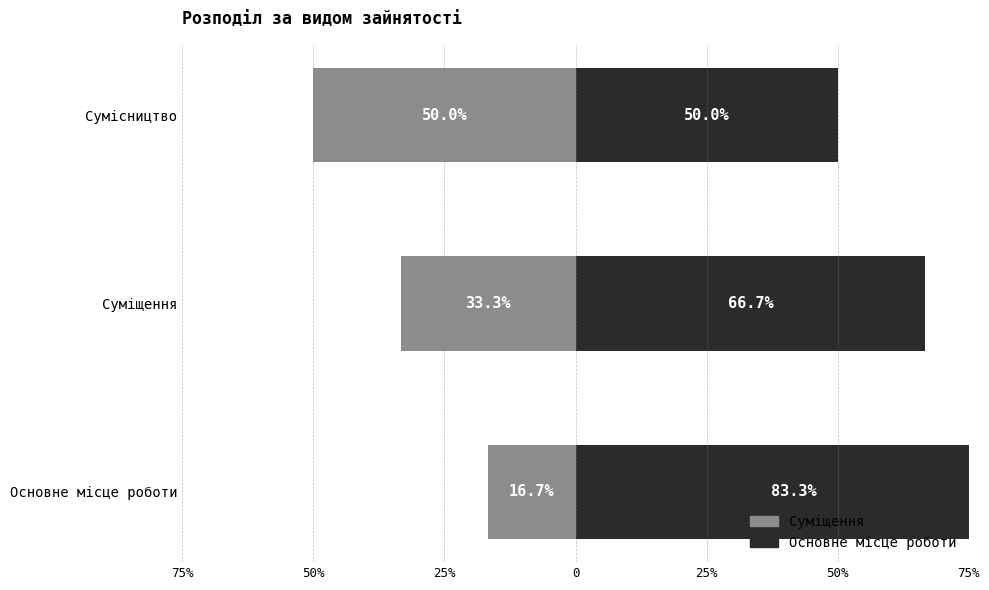

What is the difference between the maximum and second lowest values in the Суміщення series?

16.6